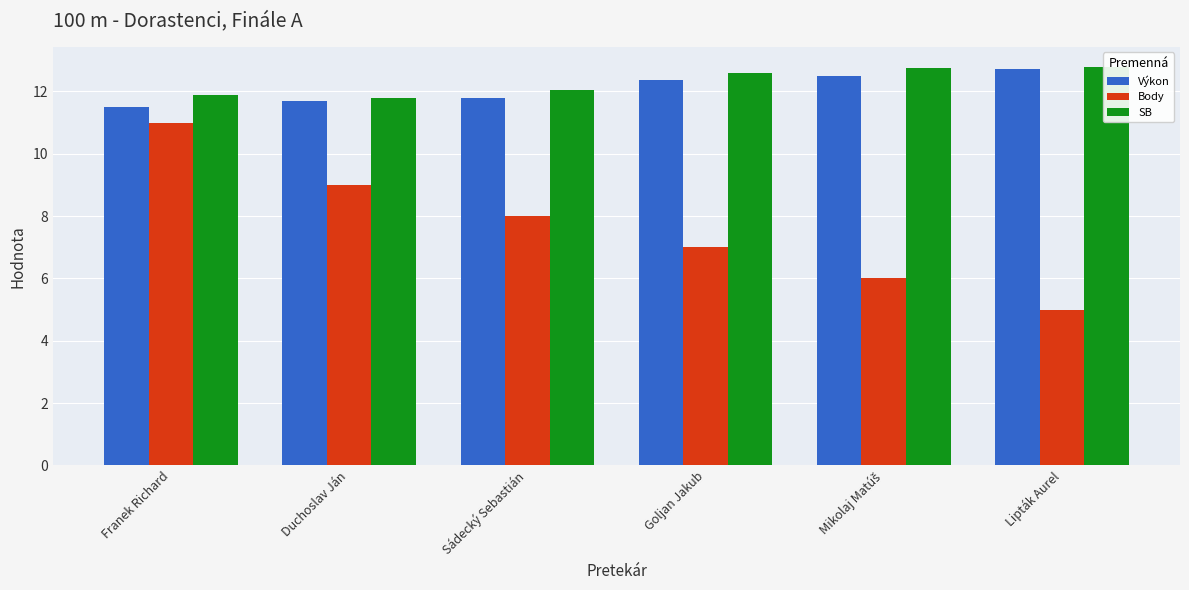

Reading left to right, transcribe all the data shown in this chart.

Výkon: Franek Richard=11.5	Duchoslav Ján=11.7	Sádecký Sebastián=11.8	Goljan Jakub=12.3	Mikolaj Matúš=12.5	Lipták Aurel=12.7
Body: Franek Richard=11.0	Duchoslav Ján=9.0	Sádecký Sebastián=8.0	Goljan Jakub=7.0	Mikolaj Matúš=6.0	Lipták Aurel=5.0
SB: Franek Richard=11.9	Duchoslav Ján=11.8	Sádecký Sebastián=12.0	Goljan Jakub=12.6	Mikolaj Matúš=12.8	Lipták Aurel=12.8